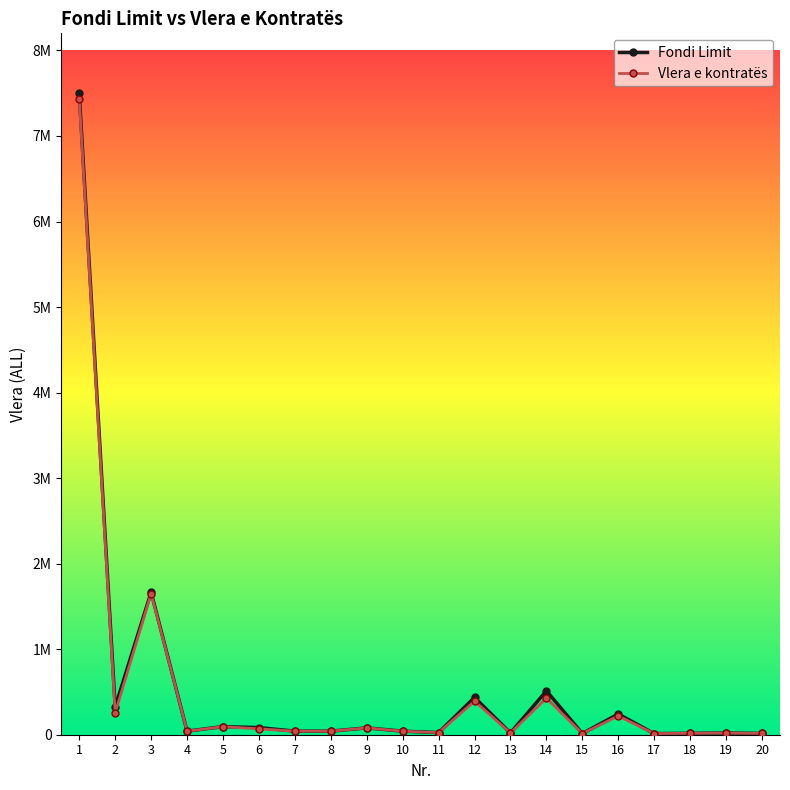

At which label does Vlera e kontratës first exceed 41550?

1